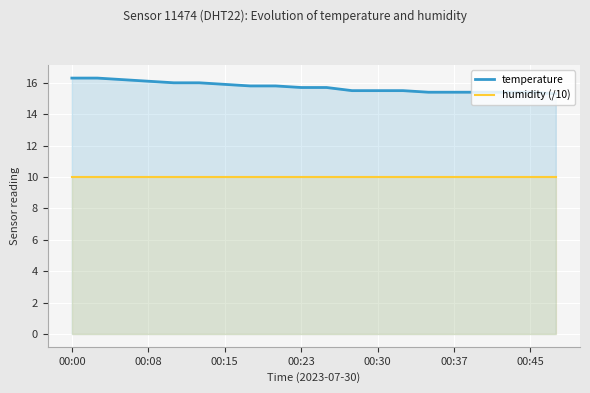

What is the average value of the humidity (/10) series?

10.0